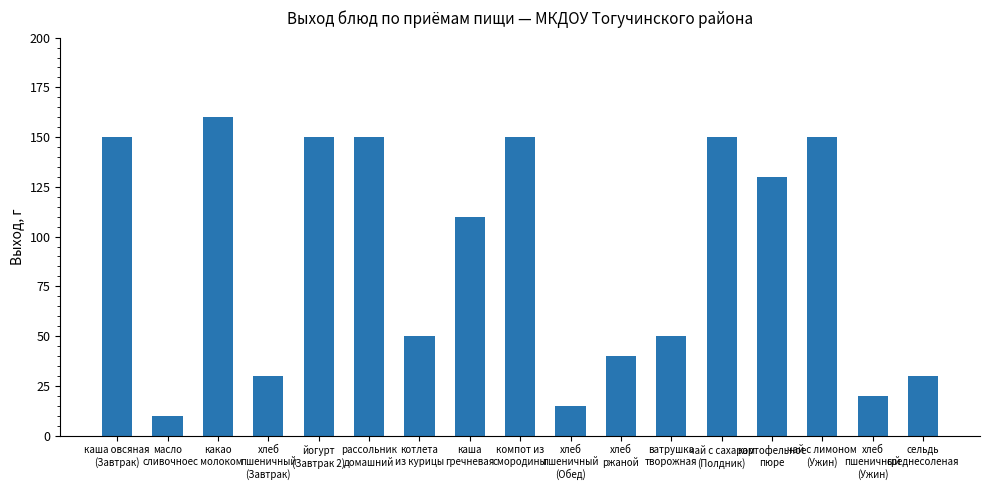

Is it true that the value at картофельное
пюре is 30?

False